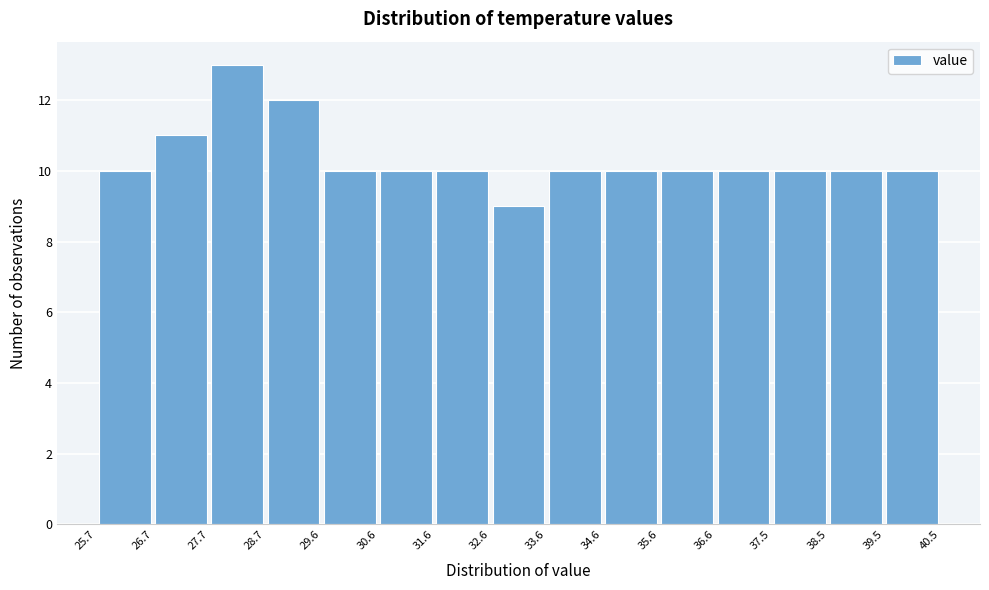

Which range on the x-axis has the tallest bar?

27.7 to 28.7